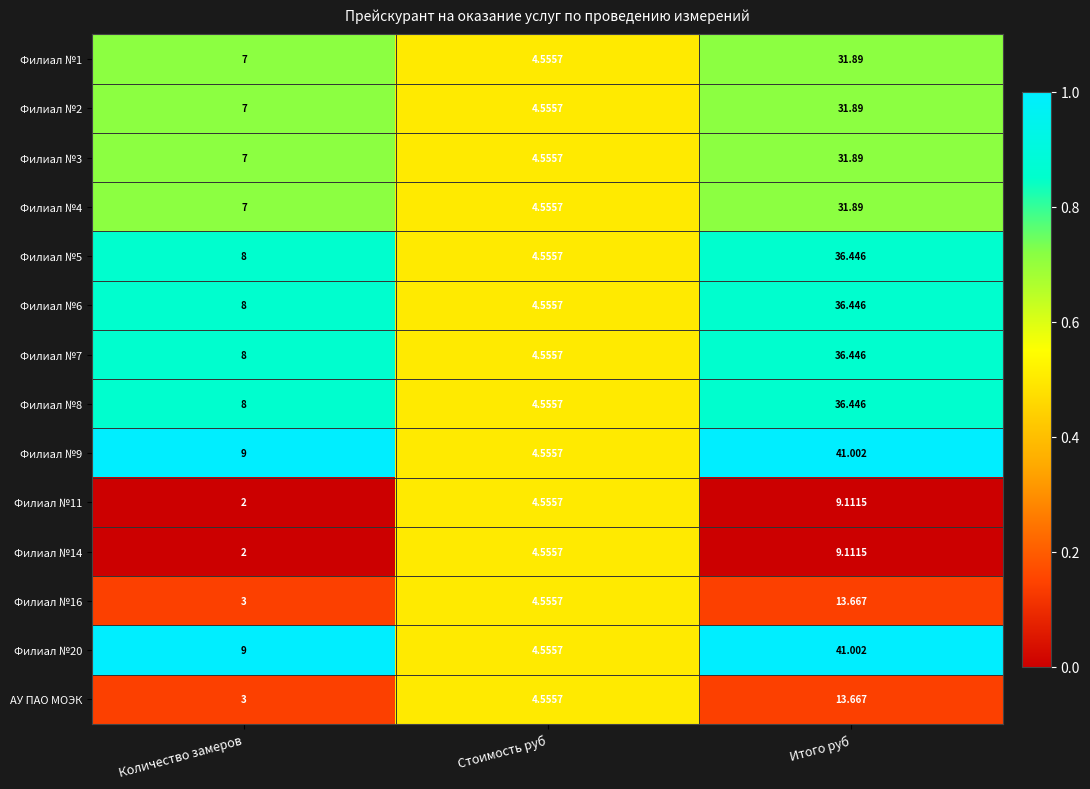

Which category has the highest value in the Филиал №7 series?

Итого руб